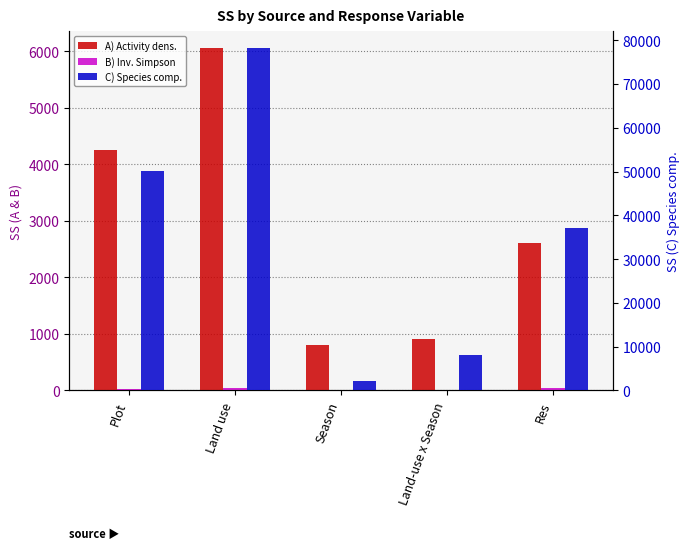

Are the bars horizontal?

No